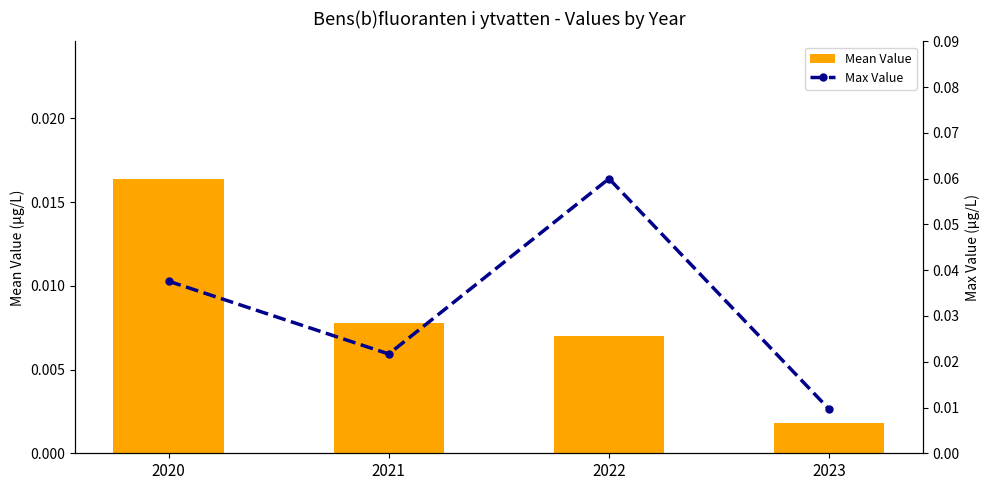

Which series has the largest total across all categories?

Max Value